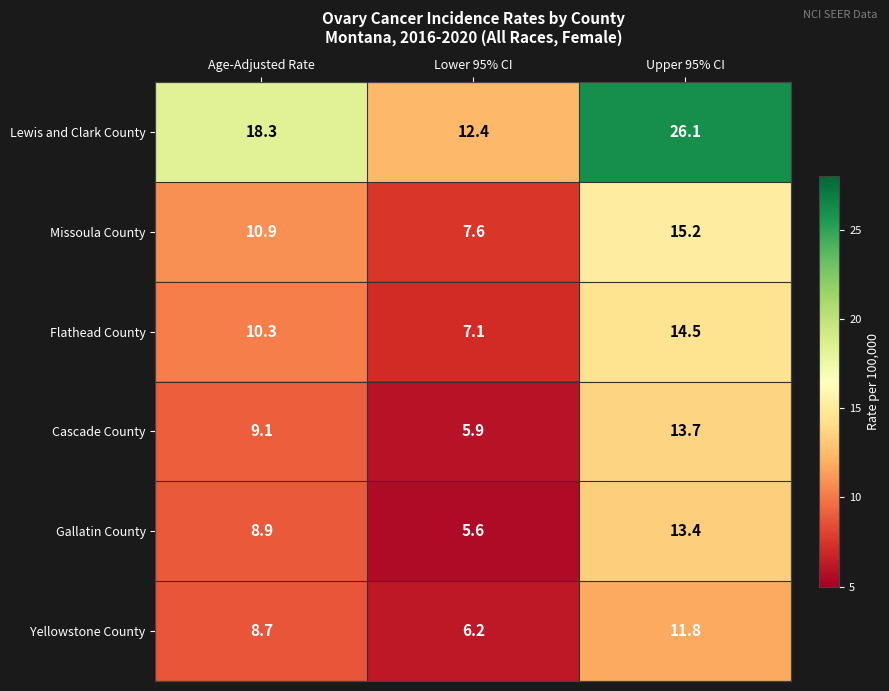

What is the difference between the Yellowstone County values at Lower 95% CI and Upper 95% CI?

5.6